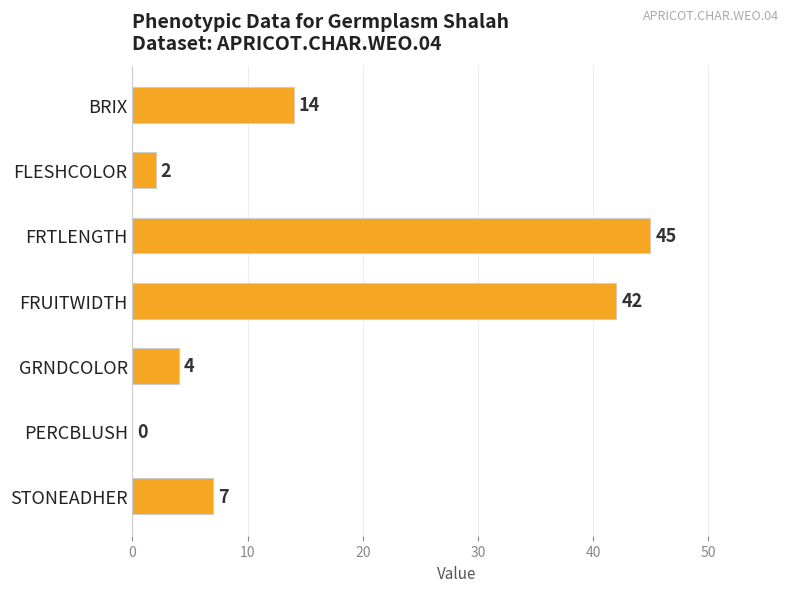

At which category does the chart reach its peak across all series?

FRTLENGTH